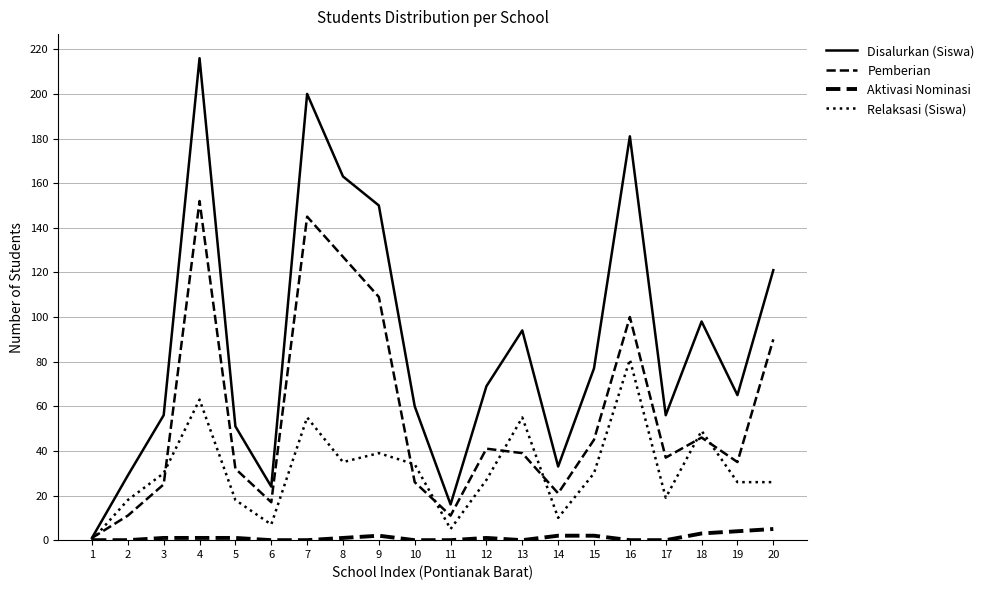

Which series changed the most between 6 and 10?

Disalurkan (Siswa)